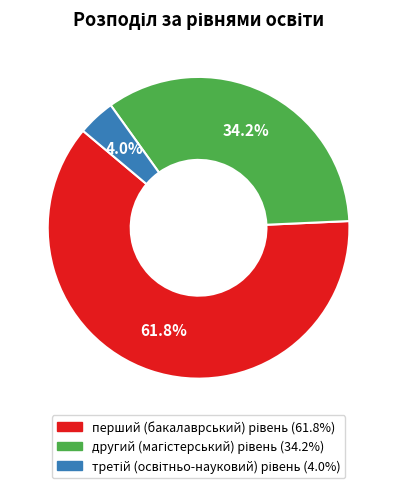

Is there any slice that represents more than half of the pie?

Yes